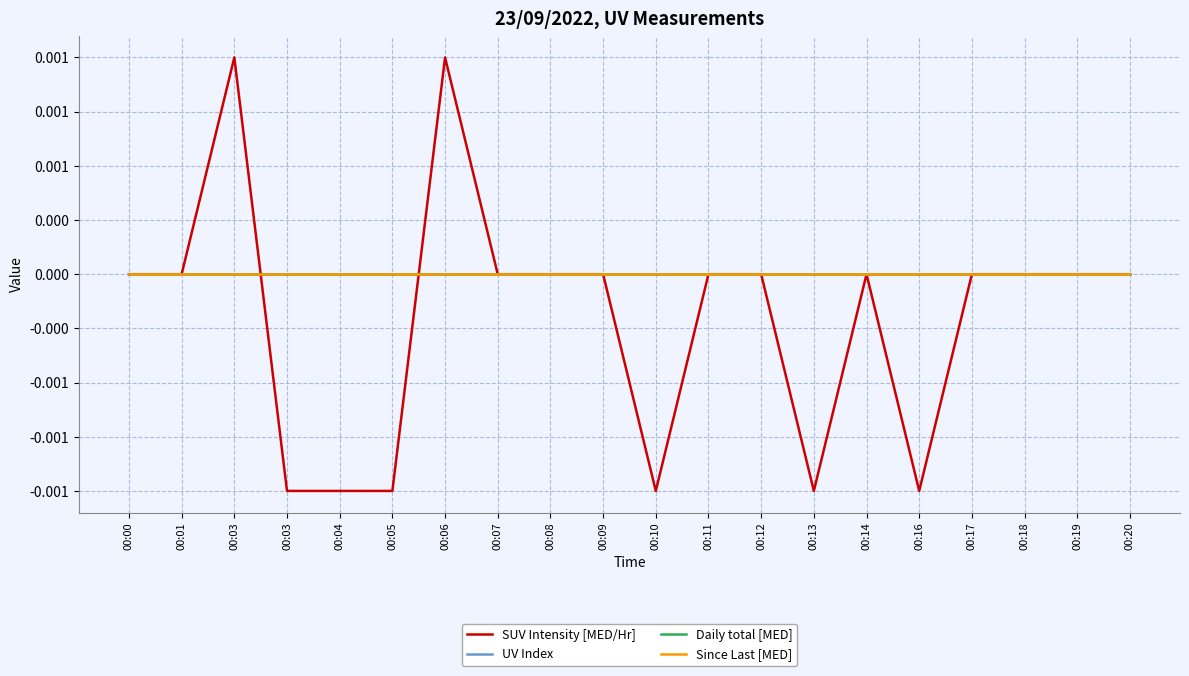

Is this an area chart (filled region under the line)?

No